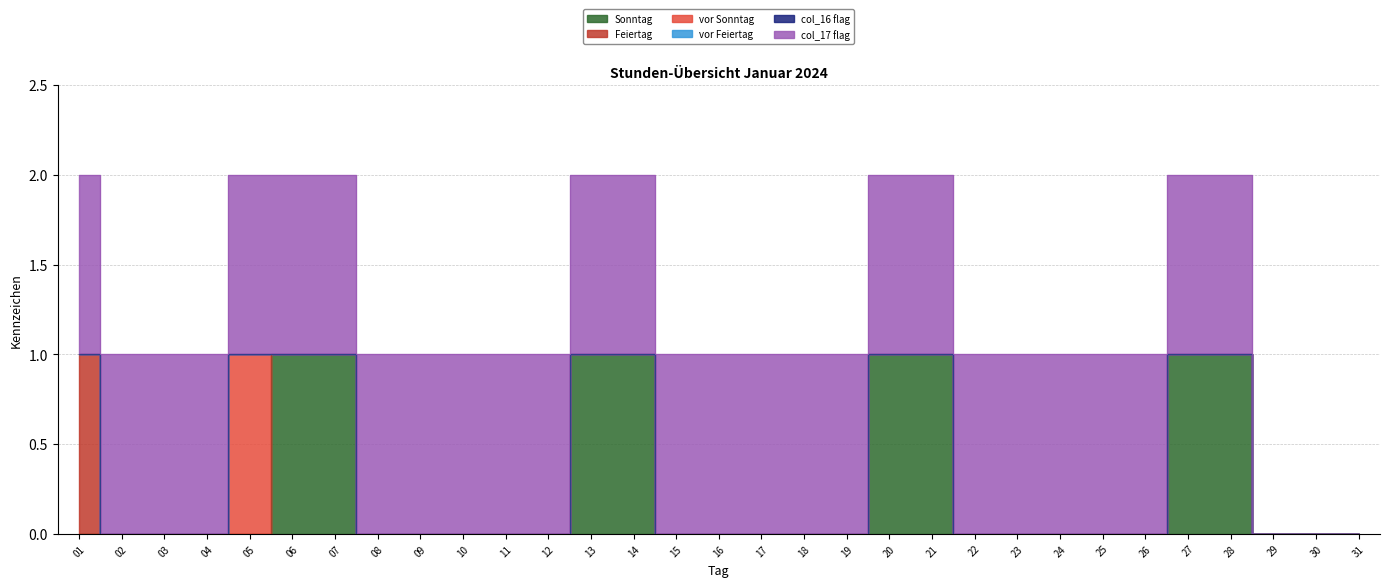

True or false: col_17 flag has more than 2 interior local peaks.

False